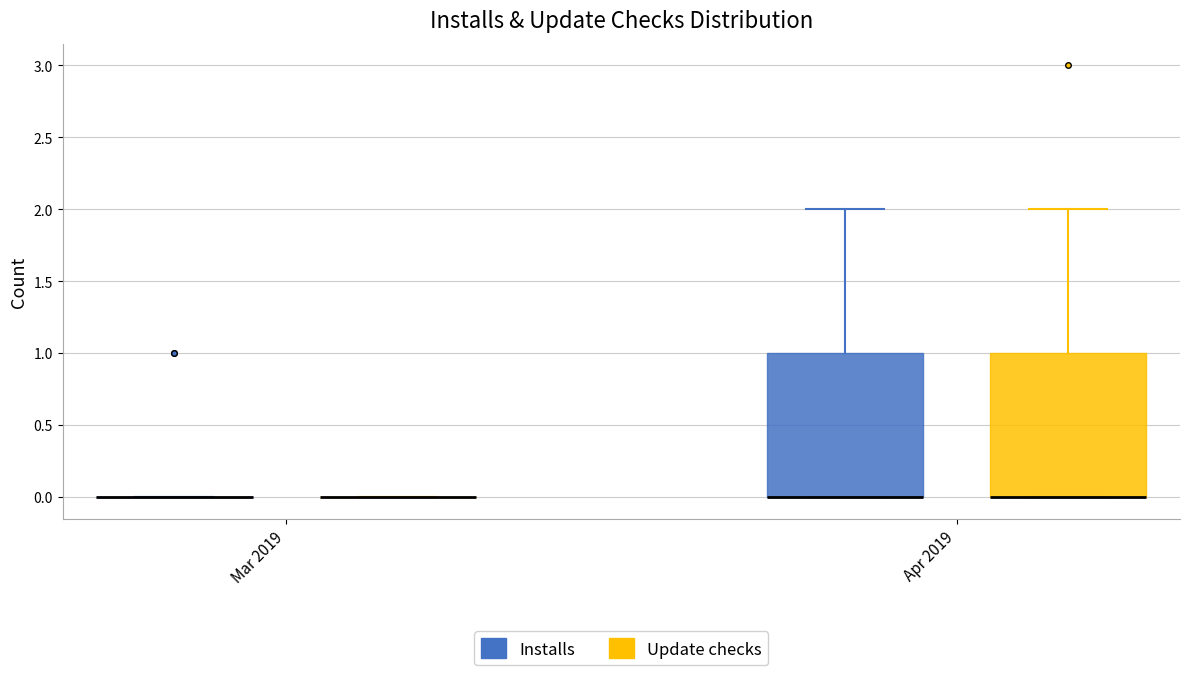

Reading left to right, read every box against the y-axis: the position of its median line, the range the box covers, and the ends of its whiskers. The values are not printed on the chart, so give them approximately, as read against the axis.

Mar 2019 (Installs): box collapsed to a line at 0, whiskers 0 to 0
Mar 2019 (Update checks): box collapsed to a line at 0, whiskers 0 to 0
Apr 2019 (Installs): median 0 (drawn on the box's lower edge), box 0 to 1, whiskers 0 to 2
Apr 2019 (Update checks): median 0 (drawn on the box's lower edge), box 0 to 1, whiskers 0 to 2